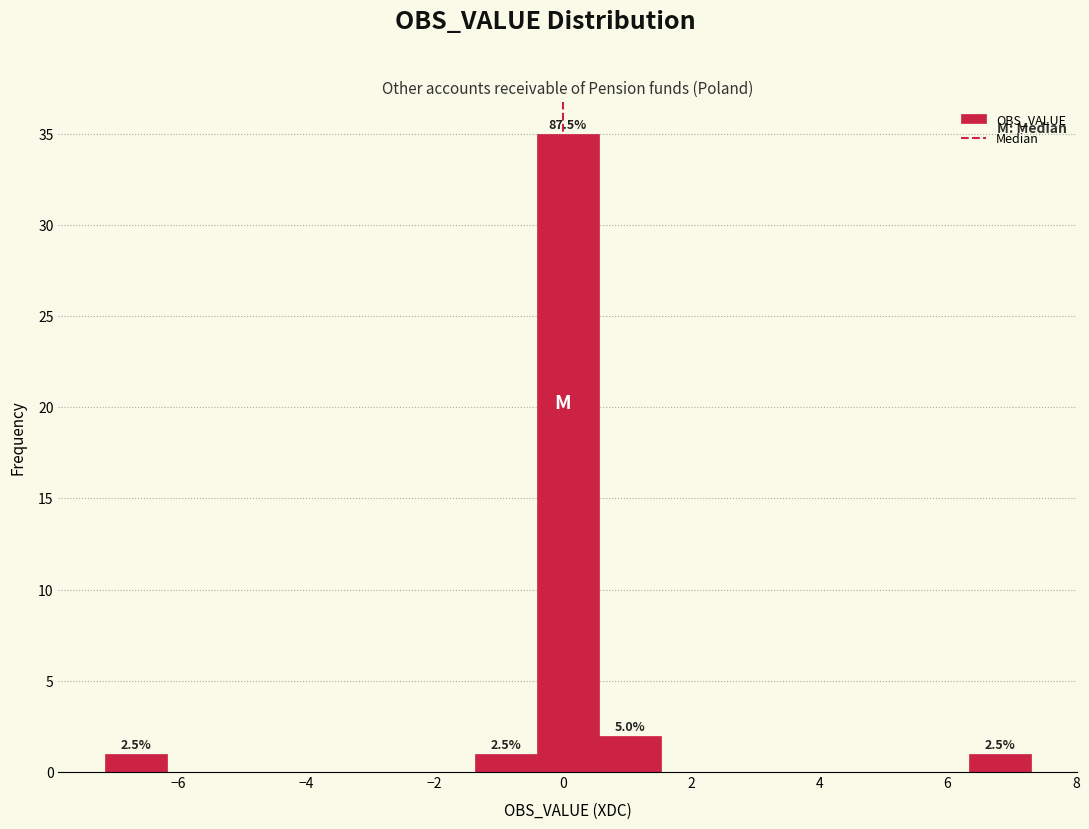

Over which range of the x-axis is the bar tallest?

-0.4 to 0.6